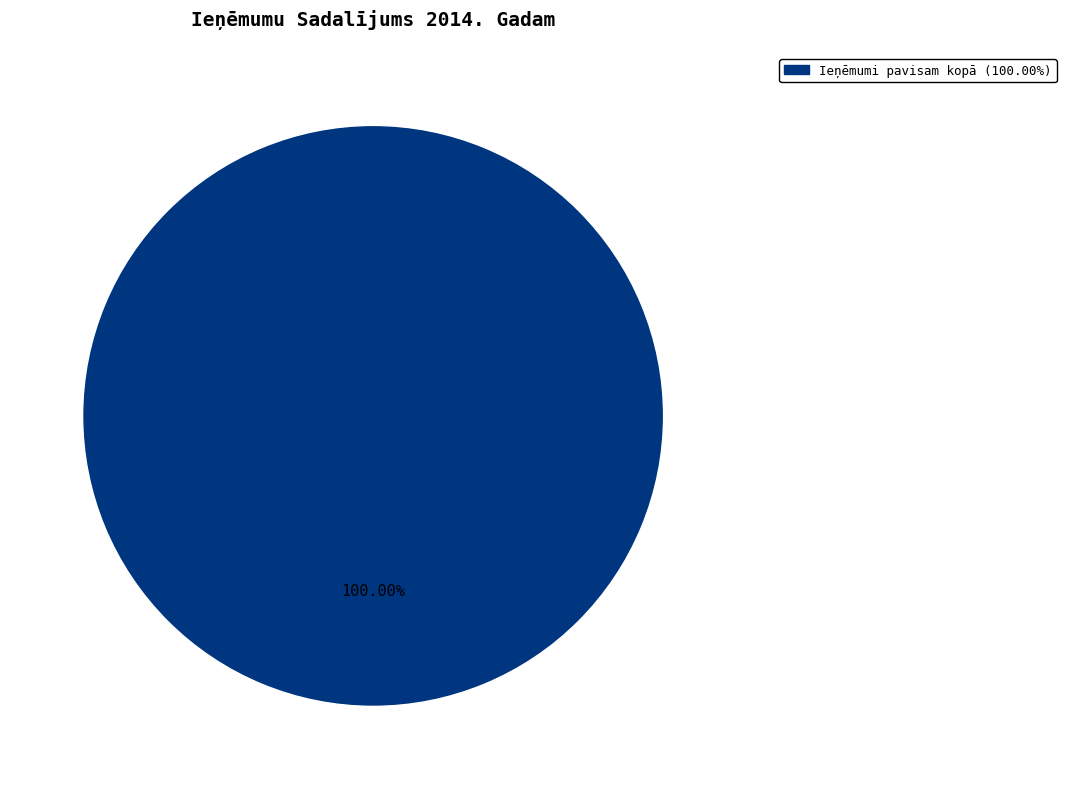

Is there a majority slice in this chart?

Yes